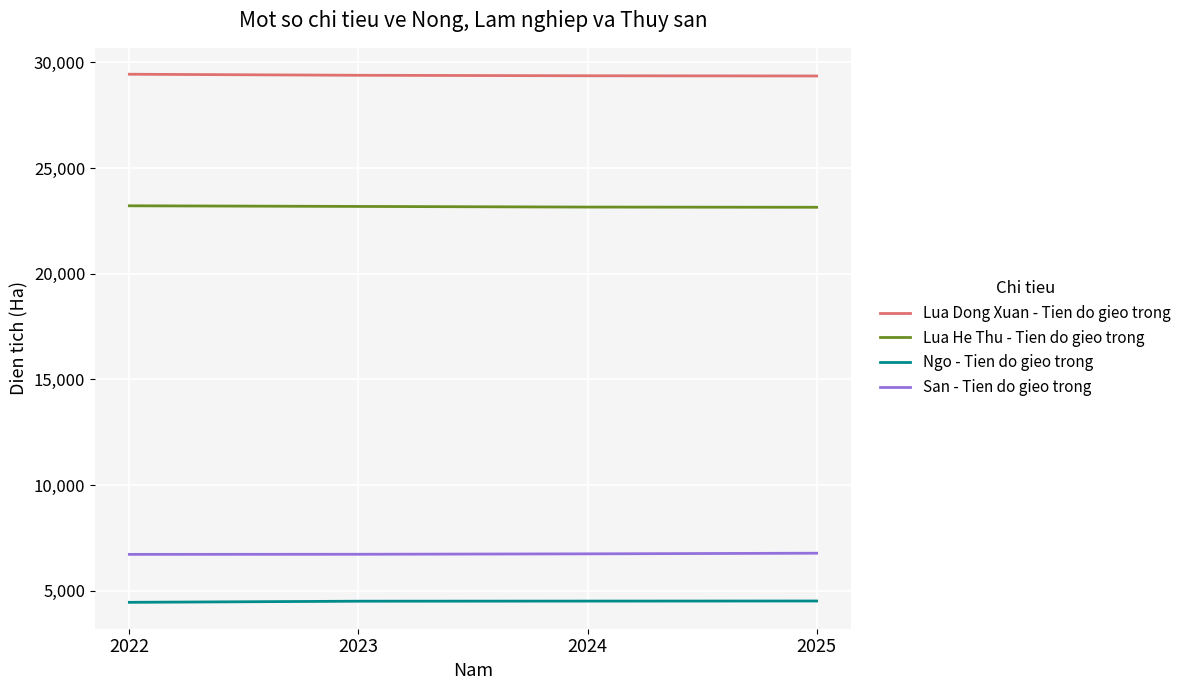

The value of Ngo - Tien do gieo trong at 2022 is 4457.3. True or false?

True